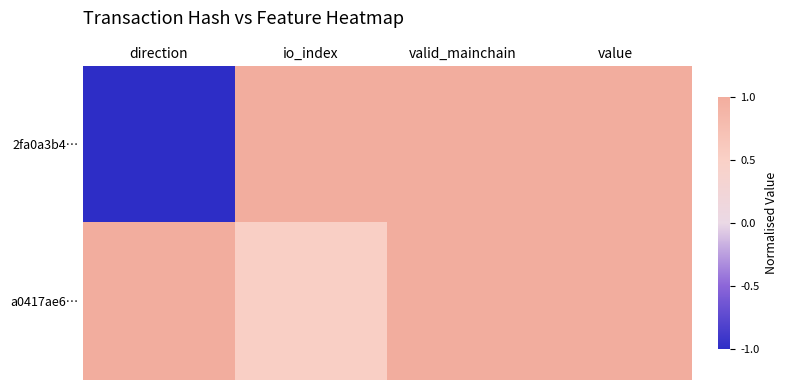

What is the total value across all series at io_index?

1.5